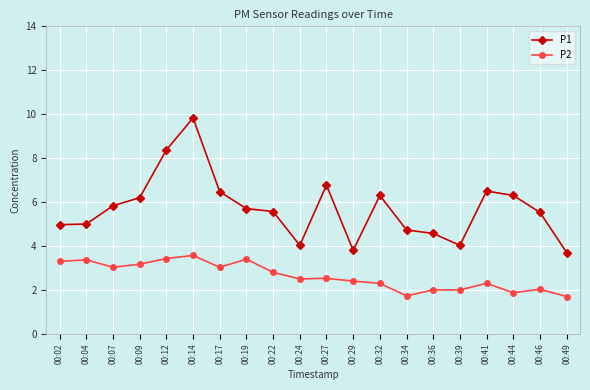

True or false: P2 and P1 cross at least once.

False